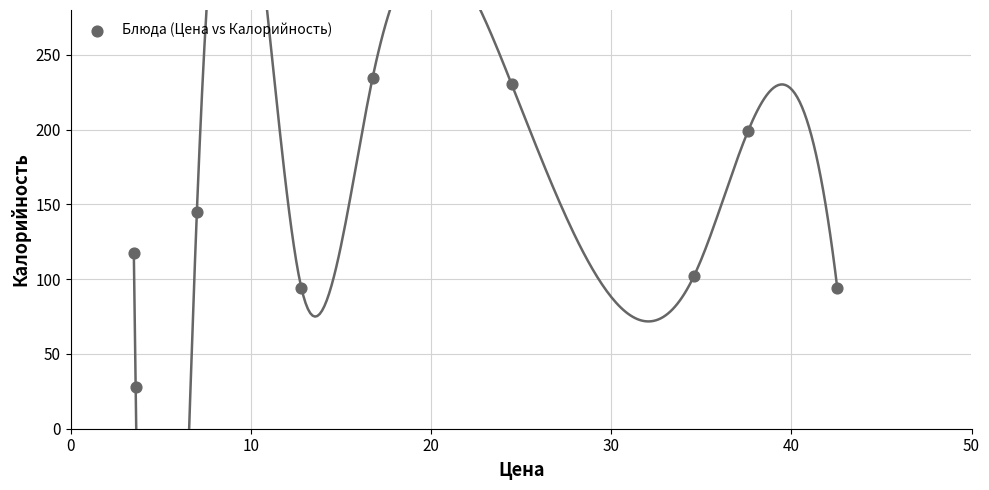

What is the average Y value?

138.3